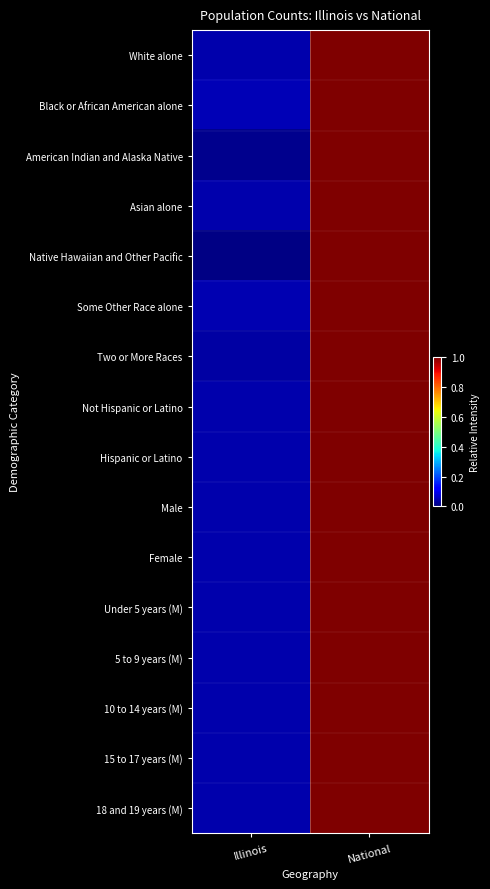

Reading left to right, extract all data points from this chart.

White alone: Illinois=0.0	National=1.0
Black or African American alone: Illinois=0.0	National=1.0
American Indian and Alaska Native: Illinois=0.0	National=1.0
Asian alone: Illinois=0.0	National=1.0
Native Hawaiian and Other Pacific: Illinois=0.0	National=1.0
Some Other Race alone: Illinois=0.0	National=1.0
Two or More Races: Illinois=0.0	National=1.0
Not Hispanic or Latino: Illinois=0.0	National=1.0
Hispanic or Latino: Illinois=0.0	National=1.0
Male: Illinois=0.0	National=1.0
Female: Illinois=0.0	National=1.0
Under 5 years (M): Illinois=0.0	National=1.0
5 to 9 years (M): Illinois=0.0	National=1.0
10 to 14 years (M): Illinois=0.0	National=1.0
15 to 17 years (M): Illinois=0.0	National=1.0
18 and 19 years (M): Illinois=0.0	National=1.0